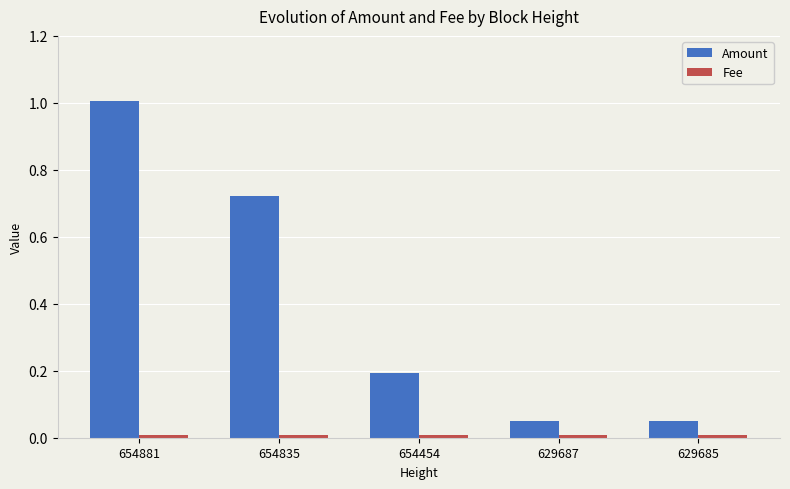

Which series has the widest spread of values?

Amount